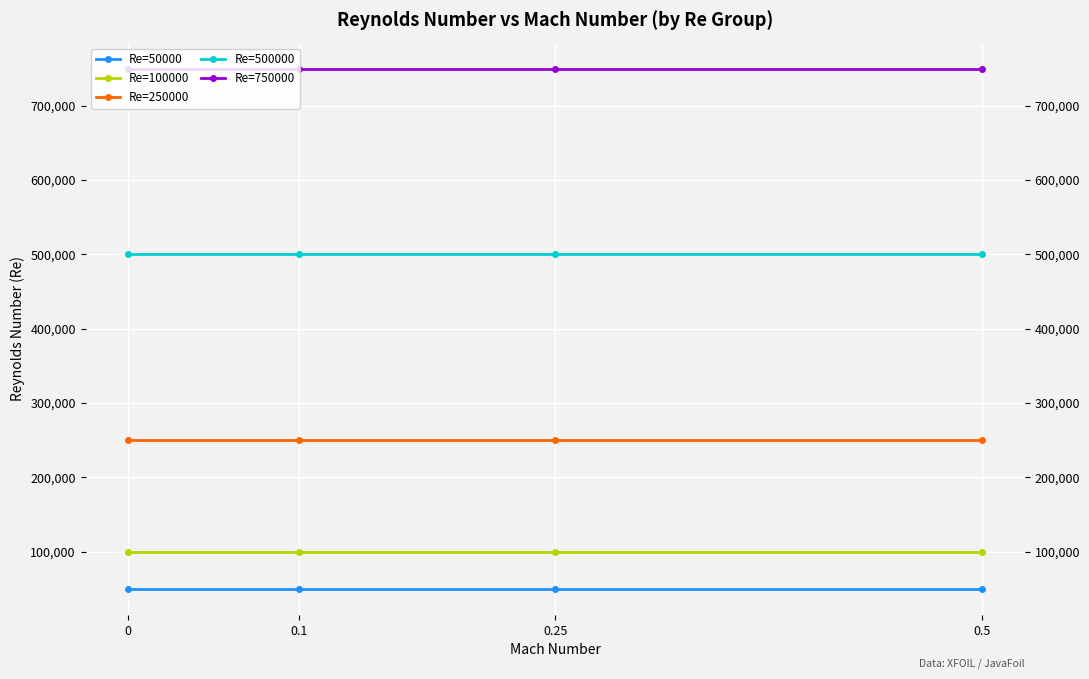

Reading left to right, transcribe all the data shown in this chart.

Re=50000: 50000	50000	50000	50000
Re=100000: 100000	100000	100000	100000
Re=250000: 250000	250000	250000	250000
Re=500000: 500000	500000	500000	500000
Re=750000: 750000	750000	750000	750000